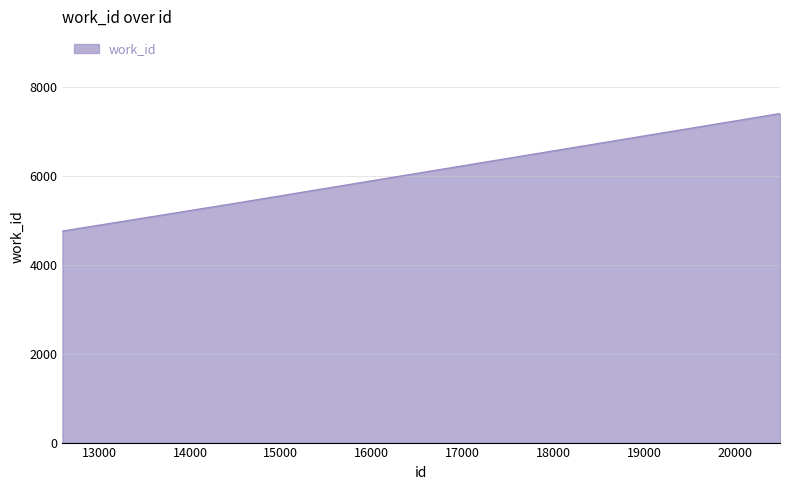

What is the difference between the maximum and second lowest values?

2041